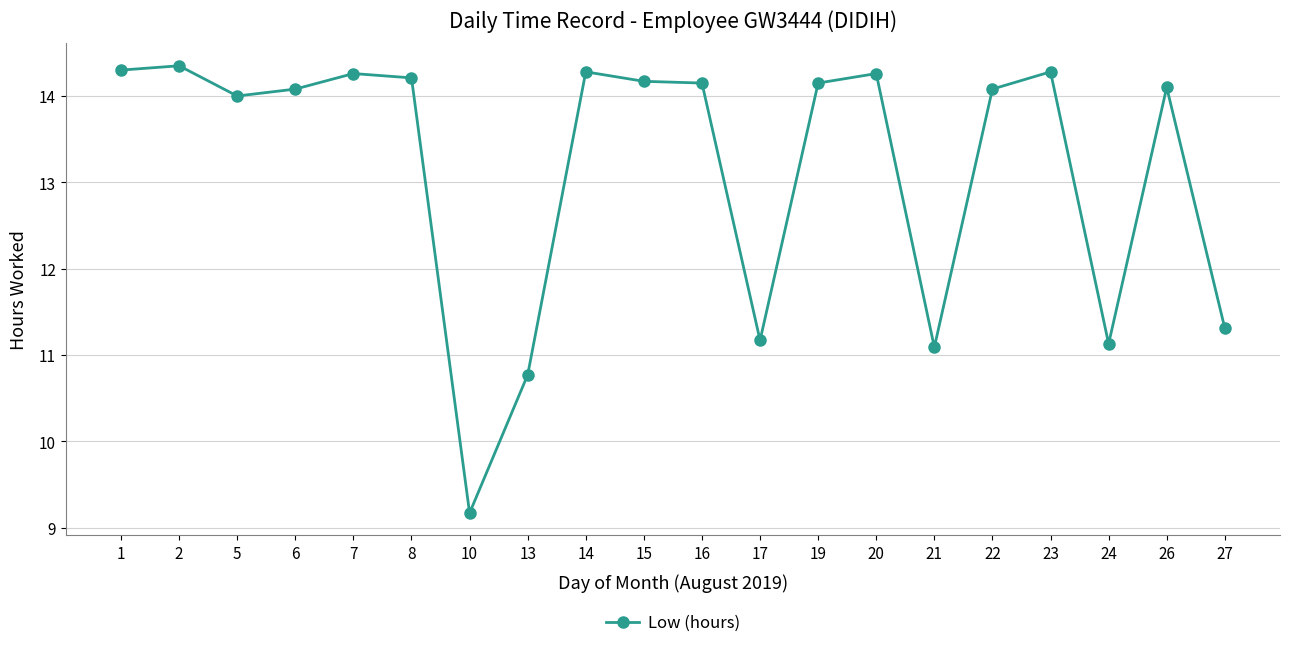

Between 7 and 15, which is larger?

7